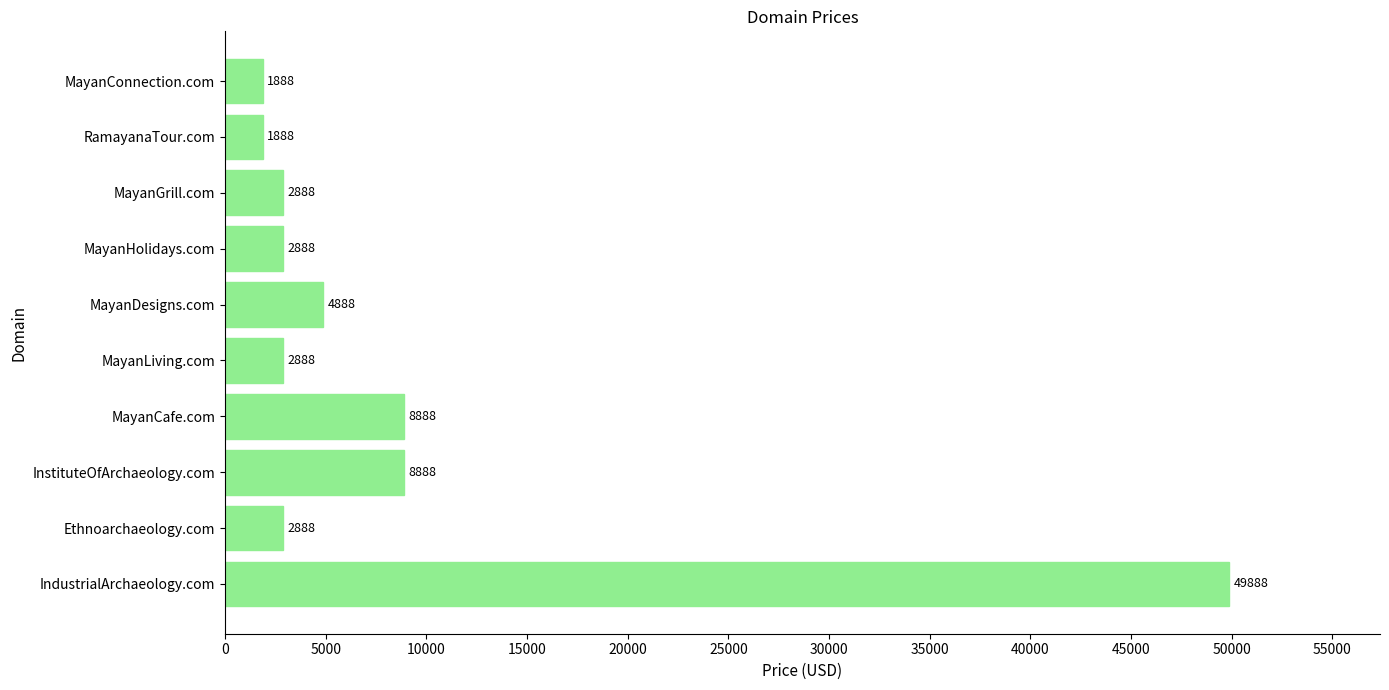

What is the sum of all values?

87880